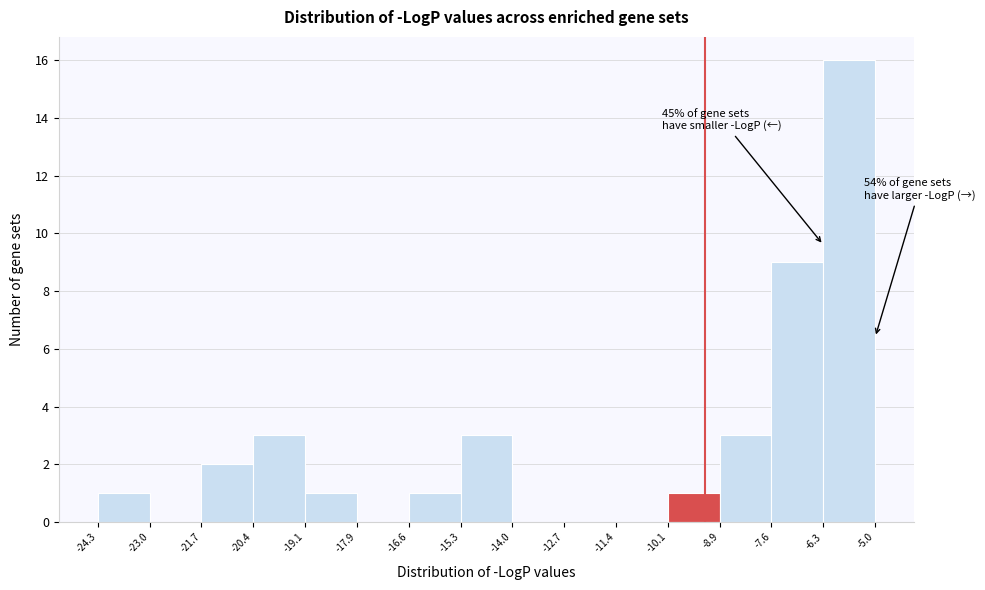

Which range on the x-axis has the tallest bar?

-6.3 to -5.0